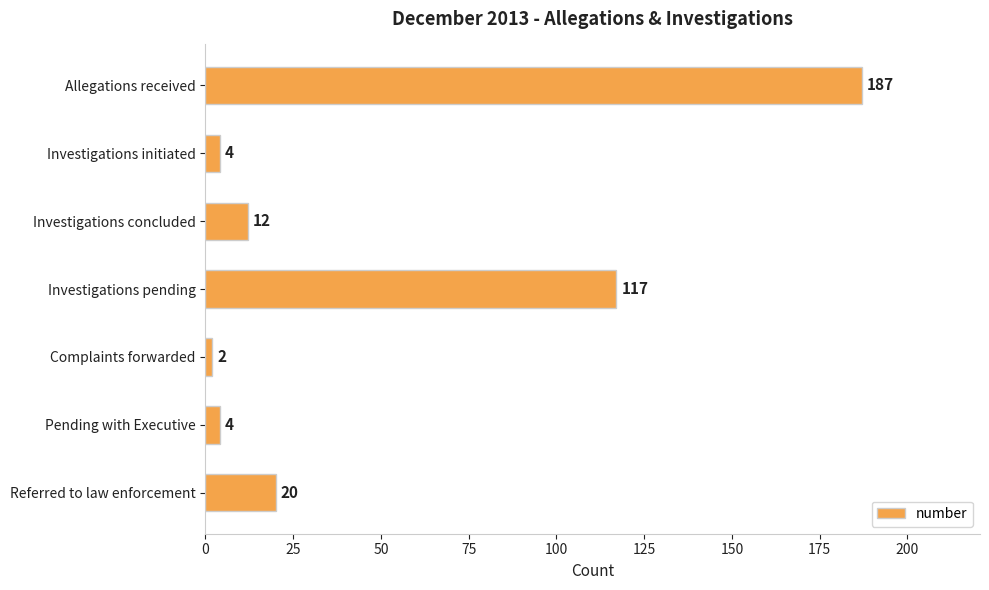

How many series are shown in this chart?

1